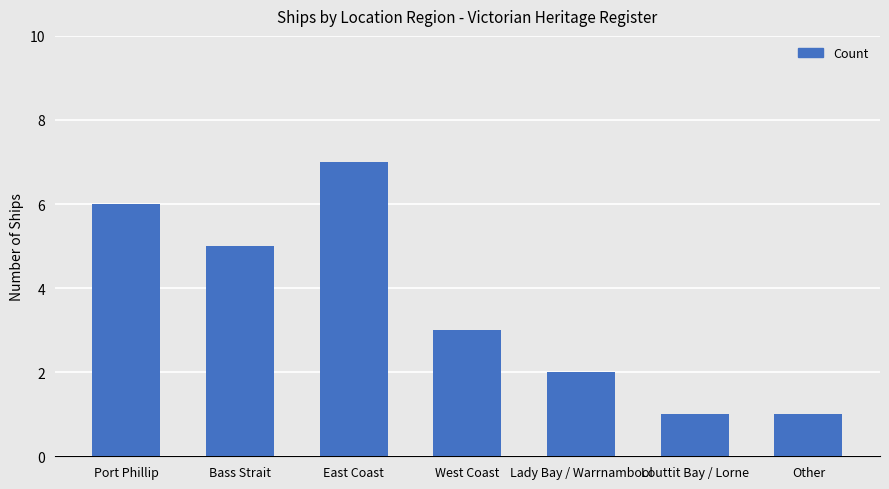

What is the label of the 2nd bar from the left?

Bass Strait